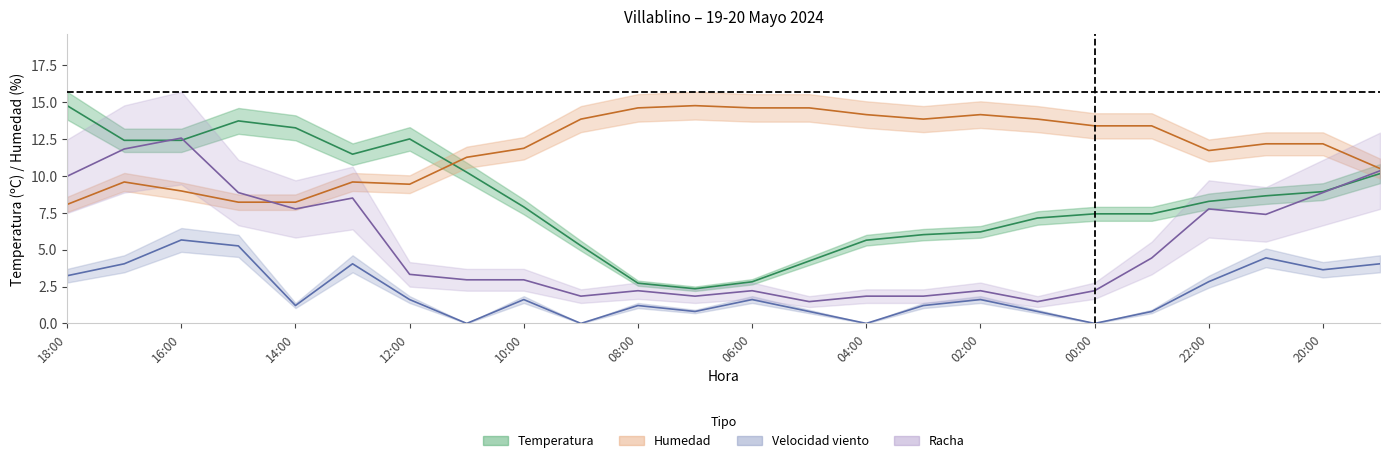

Reading right to left, transcribe all the data shown in this chart.

Temperatura: 19:00=10.2	20:00=8.9	21:00=8.6	22:00=8.3	23:00=7.4	00:00=7.4	01:00=7.1	02:00=6.2	03:00=6.0	04:00=5.6	05:00=4.2	06:00=2.8	07:00=2.4	08:00=2.7	09:00=5.3	10:00=7.9	11:00=10.2	12:00=12.5	13:00=11.5	14:00=13.3	15:00=13.7	16:00=12.4	17:00=12.4	18:00=14.8
Humedad: 19:00=10.5	20:00=12.2	21:00=12.2	22:00=11.7	23:00=13.4	00:00=13.4	01:00=13.8	02:00=14.1	03:00=13.8	04:00=14.1	05:00=14.6	06:00=14.6	07:00=14.8	08:00=14.6	09:00=13.8	10:00=11.9	11:00=11.3	12:00=9.4	13:00=9.6	14:00=8.2	15:00=8.2	16:00=9.0	17:00=9.6	18:00=8.1
Velocidad viento: 19:00=4.0	20:00=3.6	21:00=4.4	22:00=2.8	23:00=0.8	00:00=0.0	01:00=0.8	02:00=1.6	03:00=1.2	04:00=0.0	05:00=0.8	06:00=1.6	07:00=0.8	08:00=1.2	09:00=0.0	10:00=1.6	11:00=0.0	12:00=1.6	13:00=4.0	14:00=1.2	15:00=5.3	16:00=5.7	17:00=4.0	18:00=3.2
Racha: 19:00=10.3	20:00=8.9	21:00=7.4	22:00=7.8	23:00=4.4	00:00=2.2	01:00=1.5	02:00=2.2	03:00=1.8	04:00=1.8	05:00=1.5	06:00=2.2	07:00=1.8	08:00=2.2	09:00=1.8	10:00=3.0	11:00=3.0	12:00=3.3	13:00=8.5	14:00=7.8	15:00=8.9	16:00=12.6	17:00=11.8	18:00=10.0